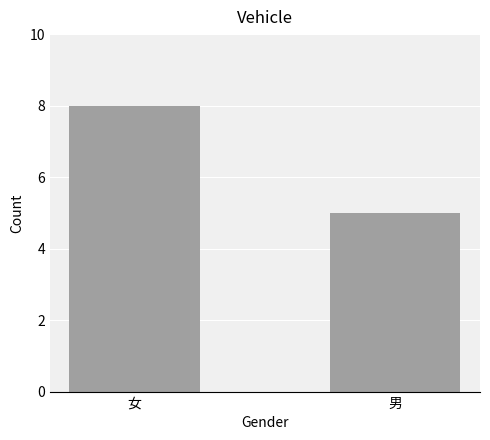

The value at 女 is 11. True or false?

False